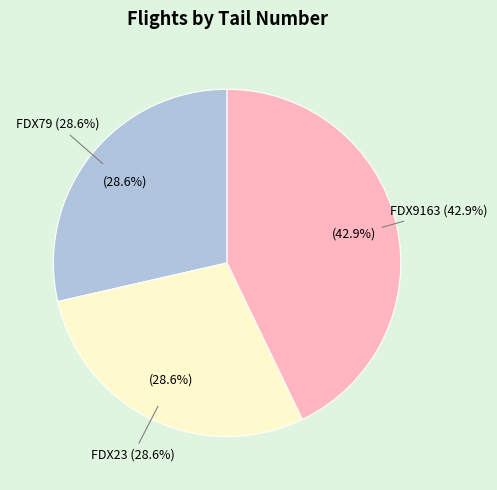

To the nearest percent, what portion does FDX23 represent?

29%